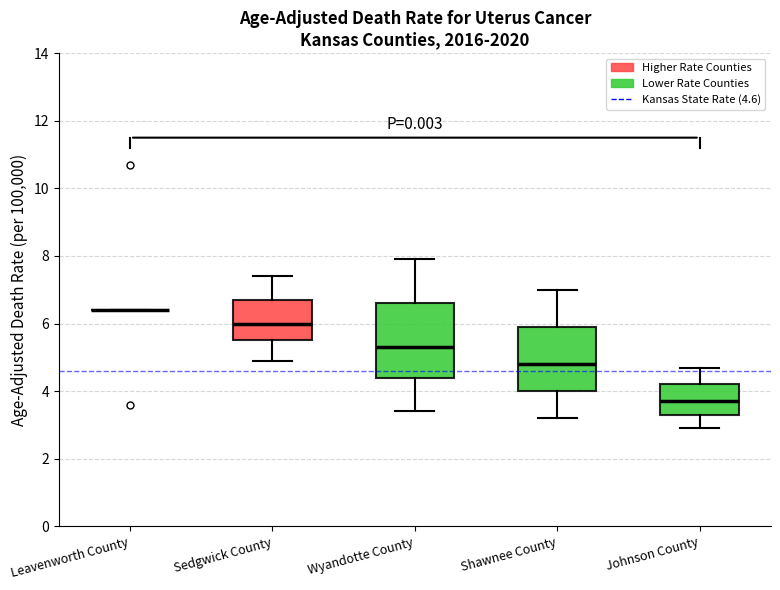

Which box is the tallest, from its lower edge to its upper edge?

Wyandotte County